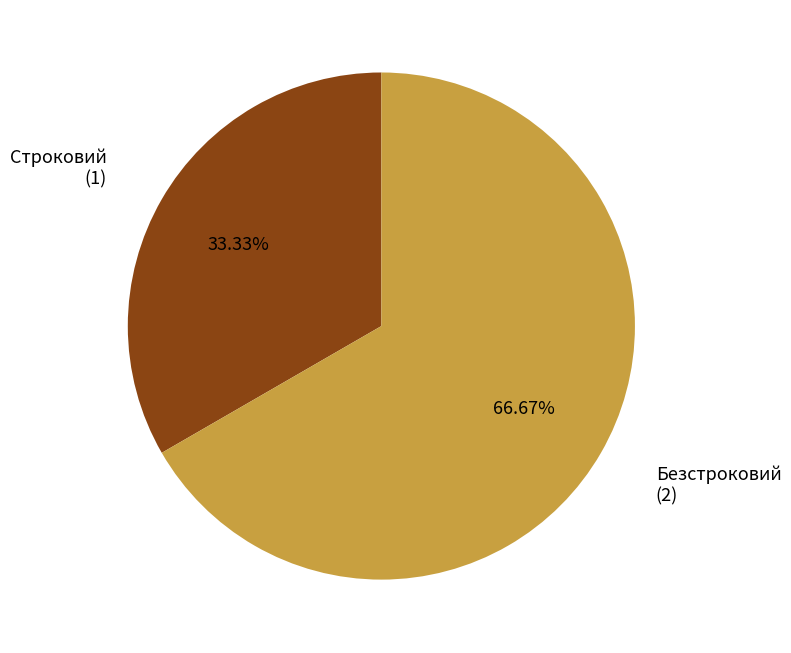

To the nearest percent, what is the difference between the largest and smallest slice percentages?

33%